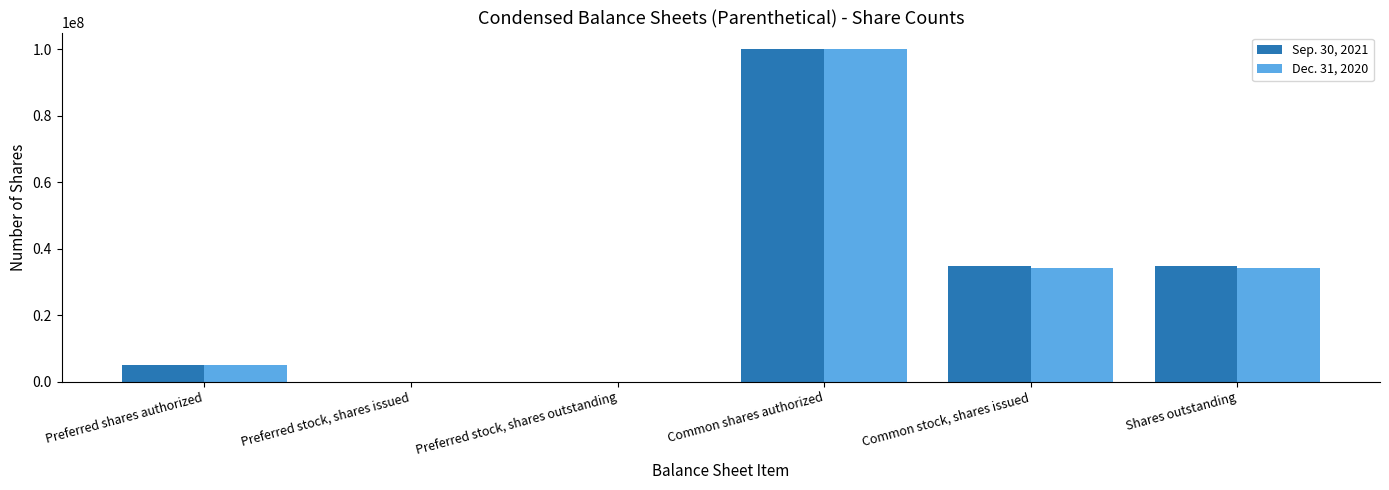

What is the maximum value shown in the chart?

100000000